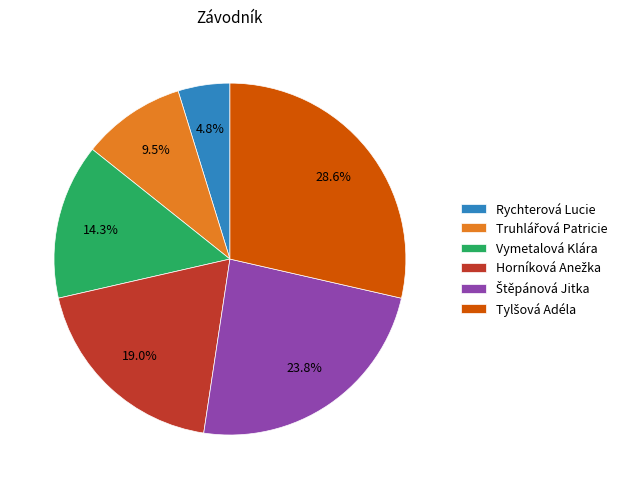

Approximately how many times larger is the value at Vymetalová Klára compared to Rychterová Lucie?

3.0